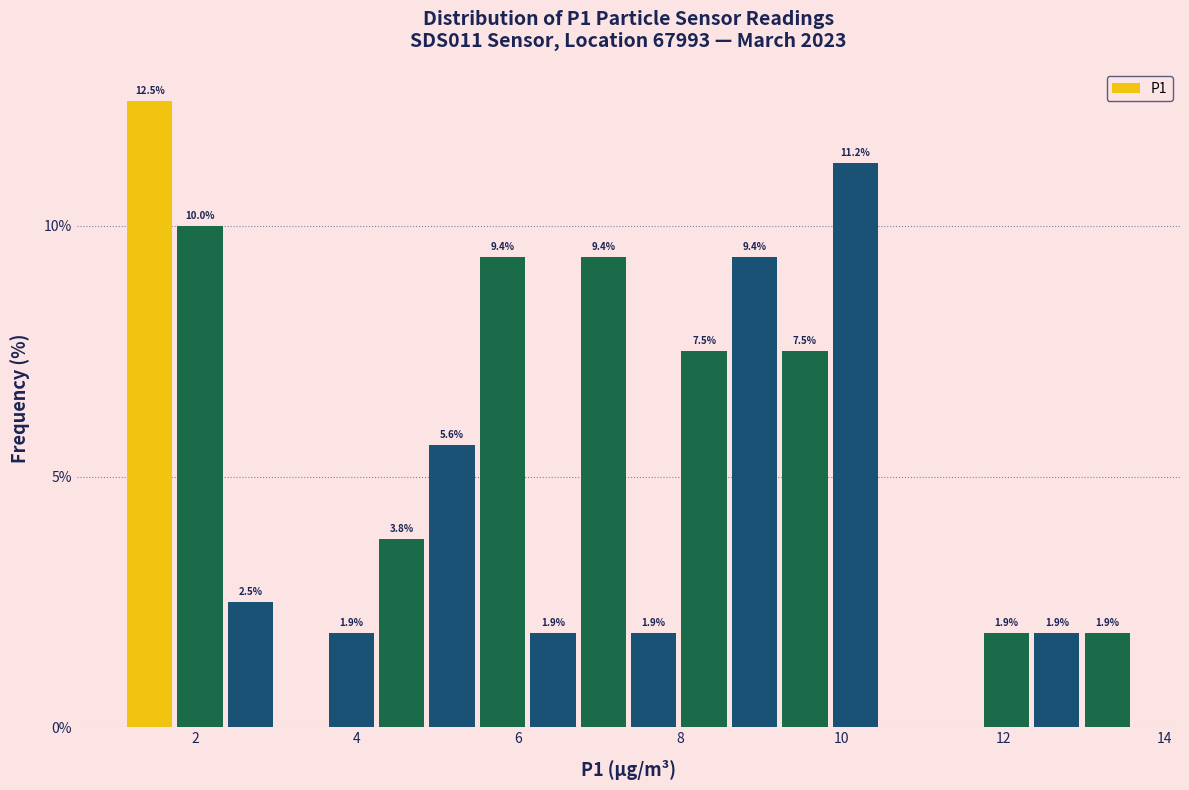

Read against the x-axis, roughly where is the centre of the tallest bar?

1.4